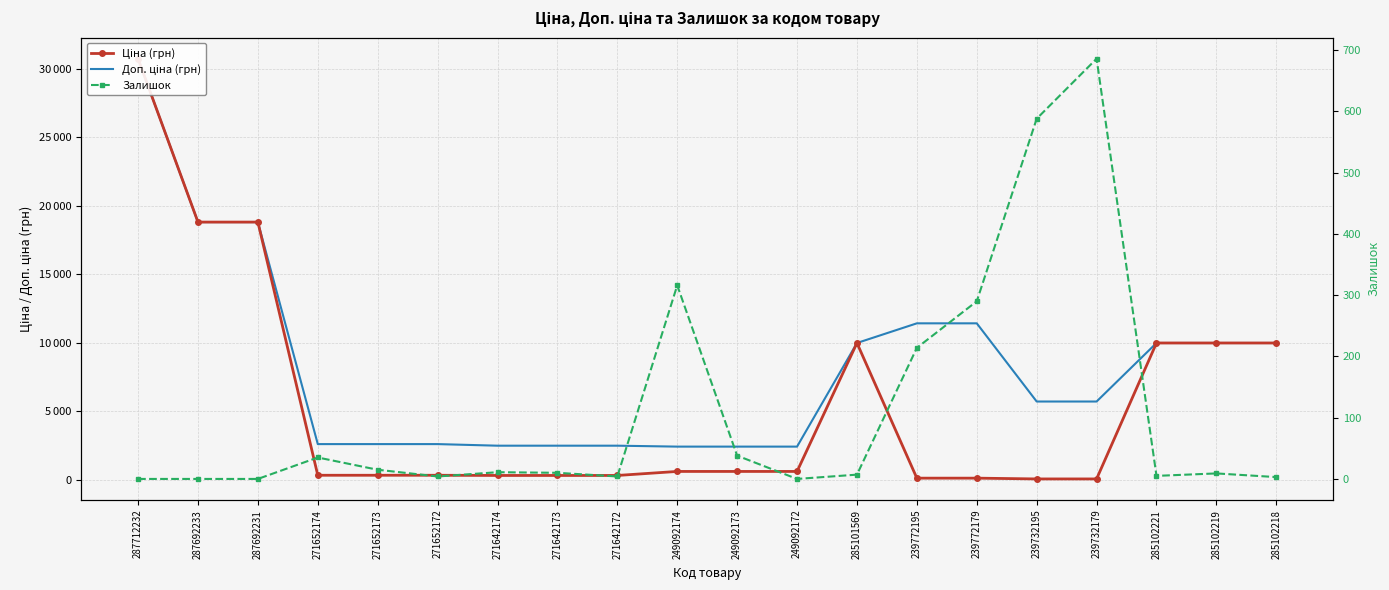

How many values in the Залишок series are below 10?

10